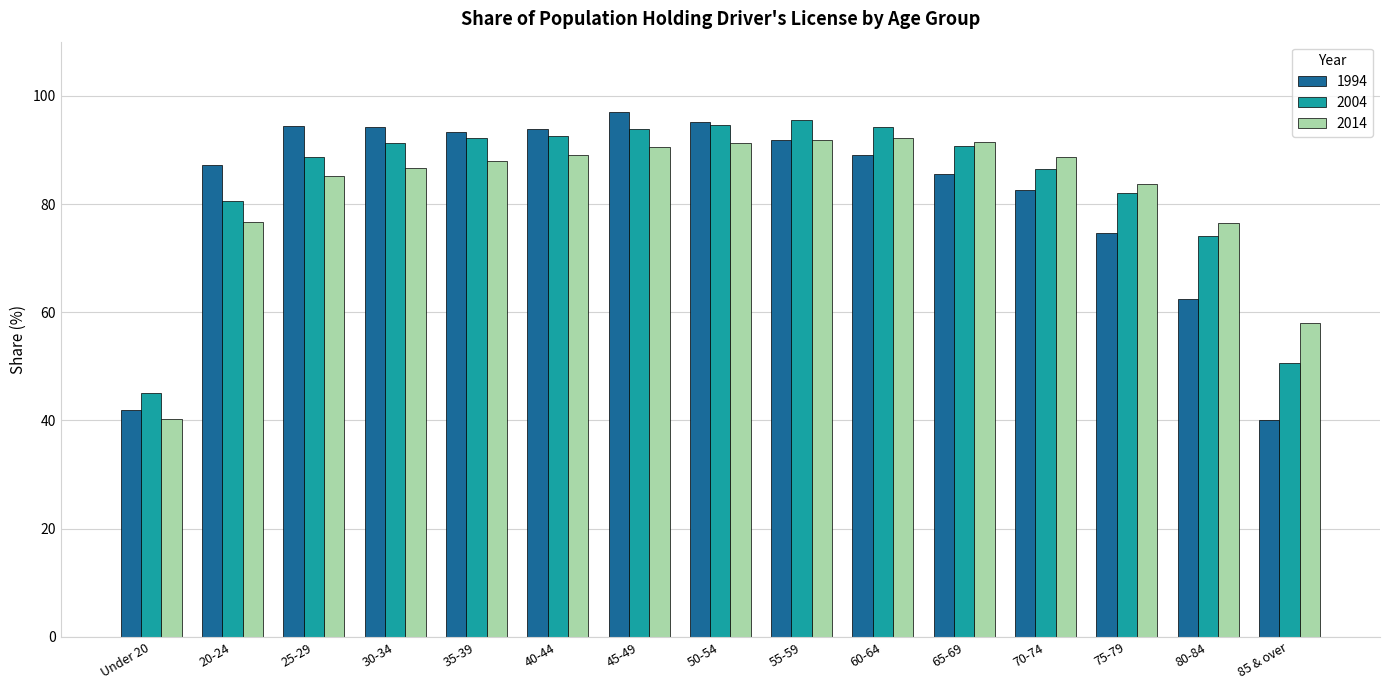

What are all the series names shown in the legend?

1994, 2004, 2014